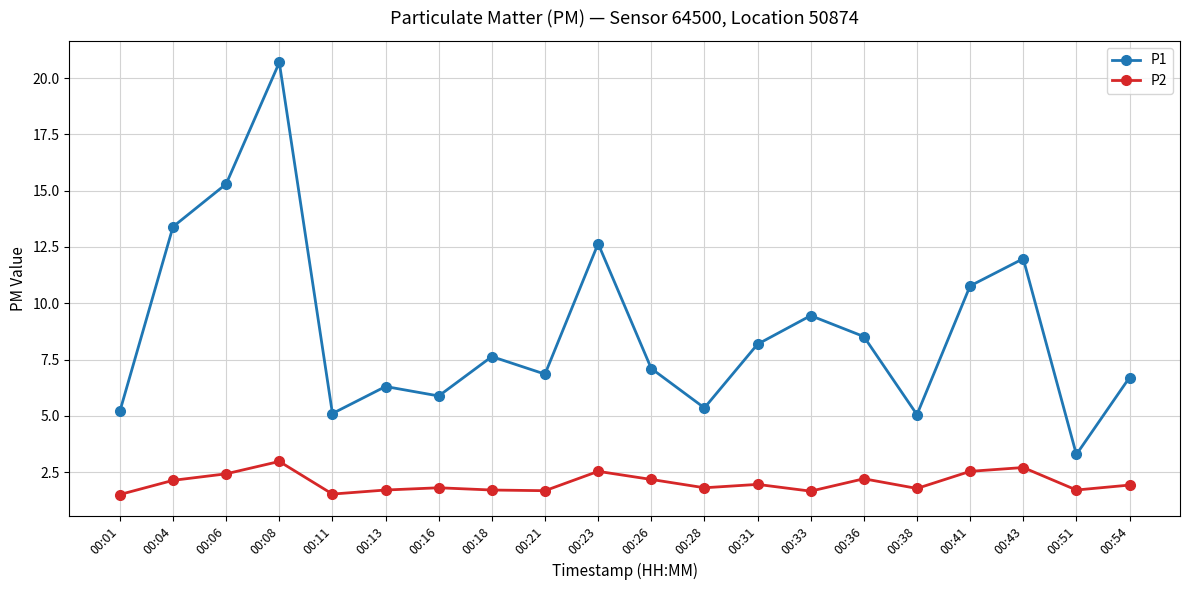

What is the total value across all series at 00:04?

15.5